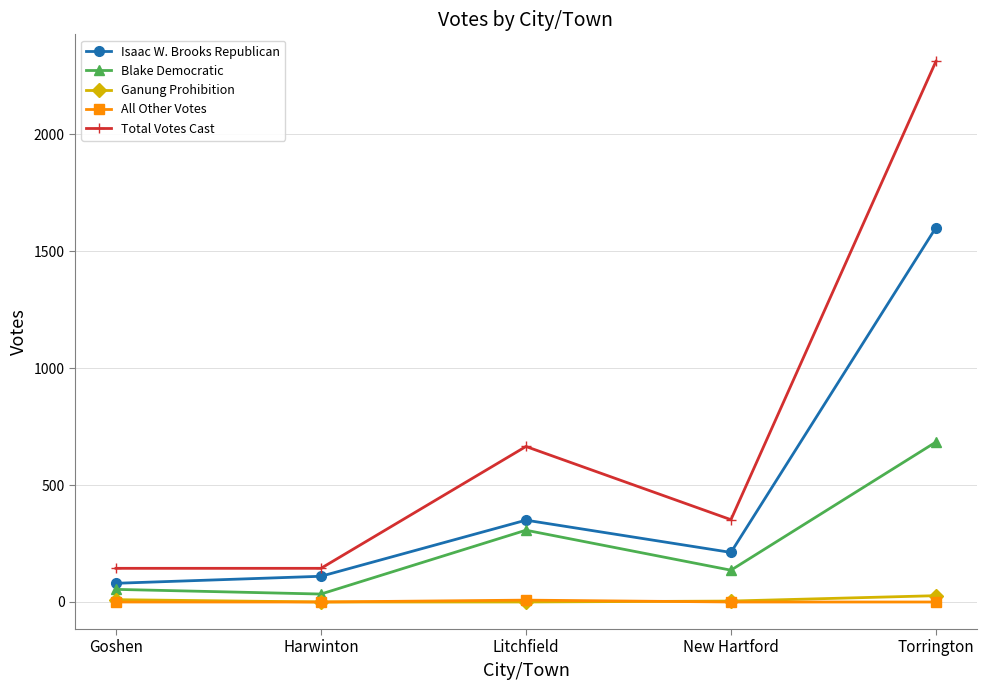

Which series has the widest spread of values?

Total Votes Cast